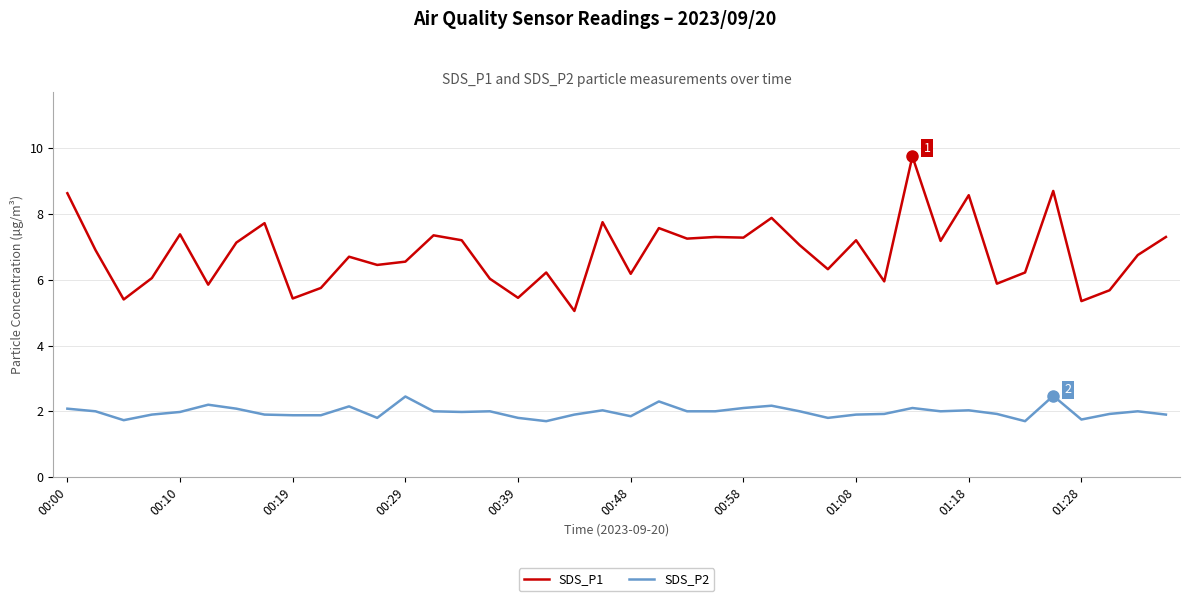

True or false: SDS_P1 and SDS_P2 cross at least once.

False